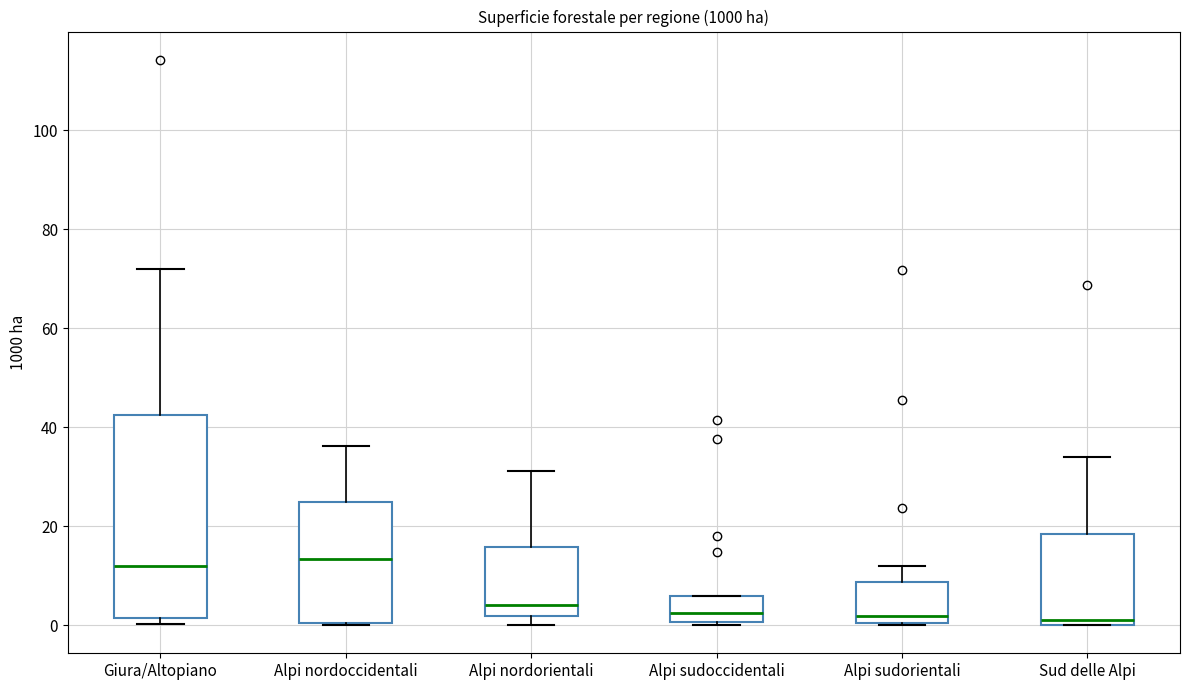

Reading left to right, transcribe this box plot: for each box, give where its median line is, the range the box spans, and where its two whiskers end, as read against the y-axis. The values are not printed on the chart, so give them approximately, as read against the axis.

Giura/Altopiano: median 12, box 2 to 42, whiskers 0 to 72
Alpi nordoccidentali: median 14, box 0 to 24, whiskers 0 to 36
Alpi nordorientali: median 4, box 2 to 16, whiskers 0 to 32
Alpi sudoccidentali: median 2, box 0 to 6, whiskers 0 (just below the box's lower edge) to 6
Alpi sudorientali: median 2, box 0 to 8, whiskers 0 to 12
Sud delle Alpi: median 2, box 0 to 18, whiskers 0 to 34